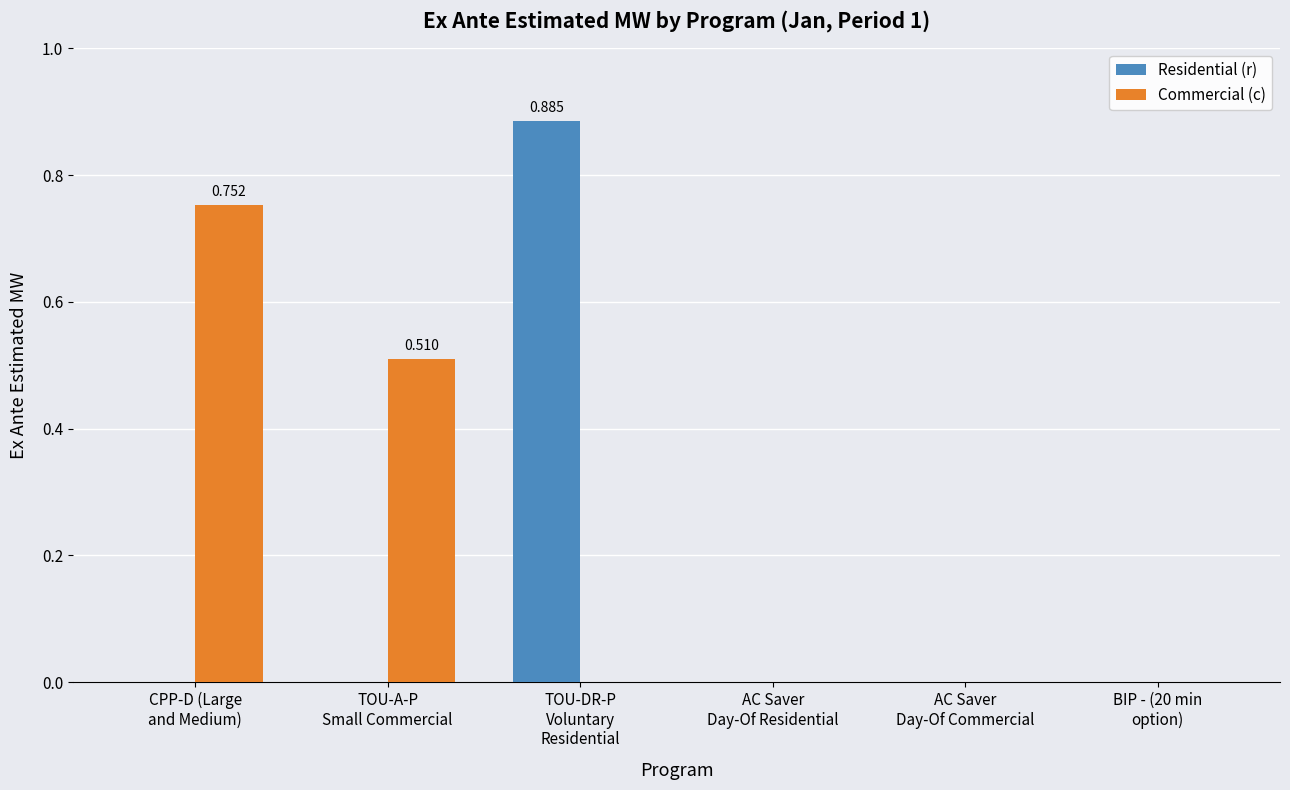

What is the difference between the Commercial (c) values at TOU-A-P
Small Commercial and CPP-D (Large
and Medium)?

0.2